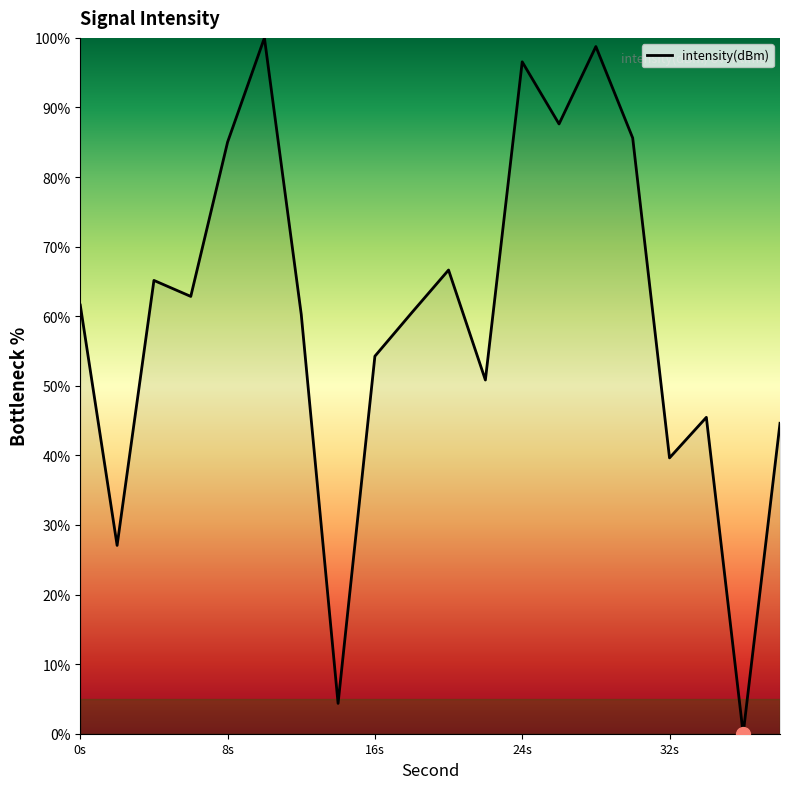

What is the greatest value displayed?

100.0